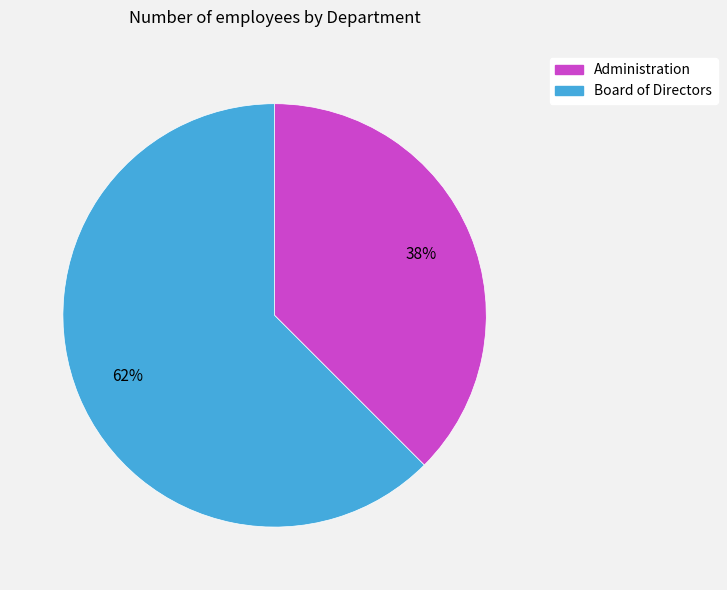

Is it true that Board of Directors is 48% of the pie?

False